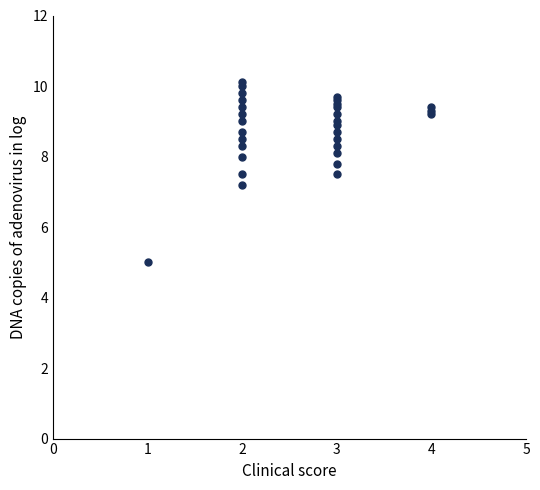

What Y value in the scatter plot is closest to 7?

7.2